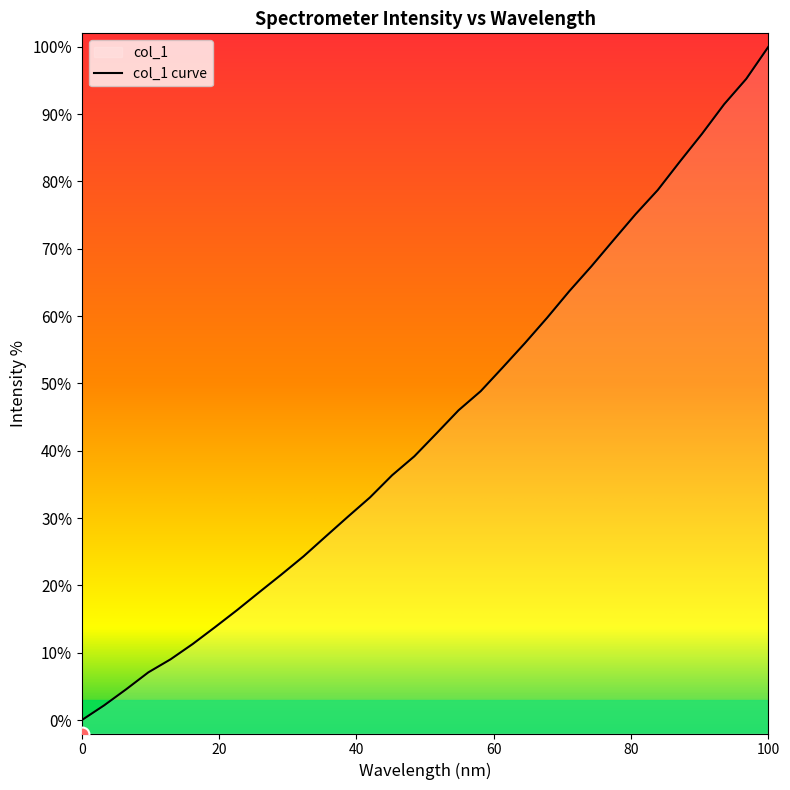

How many lines are shown in the chart?

1